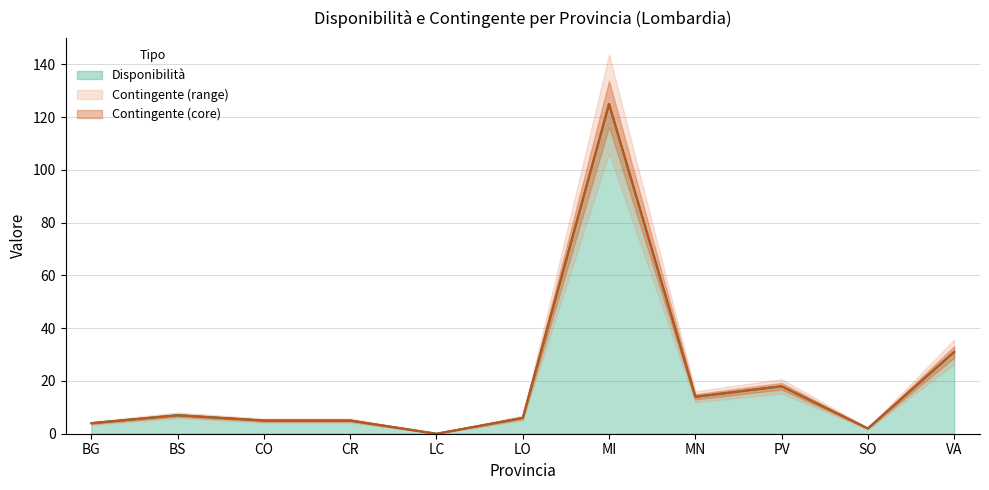

Rank the series at CR from highest to lowest value.

Disponibilità, Contingente